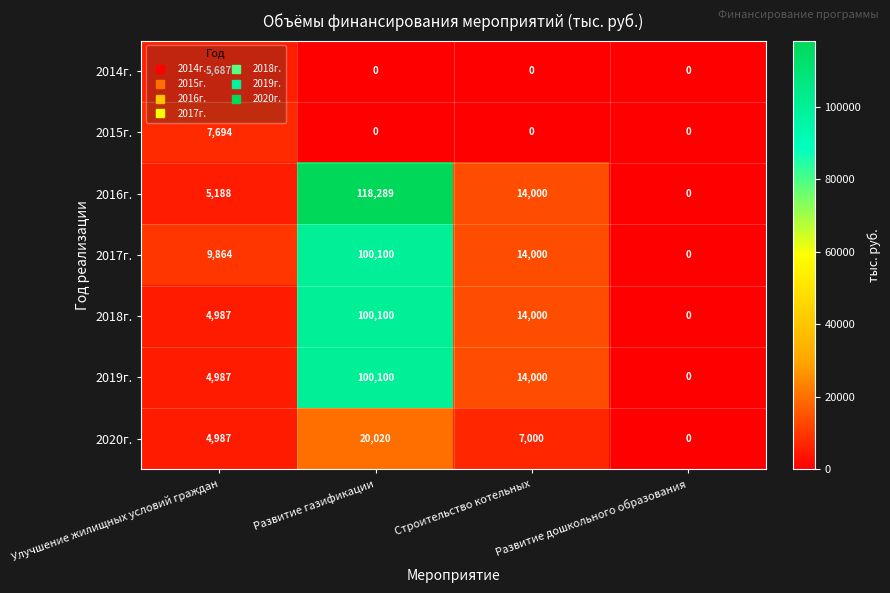

What is the difference between the maximum and second lowest values in the 2015г. series?

7694